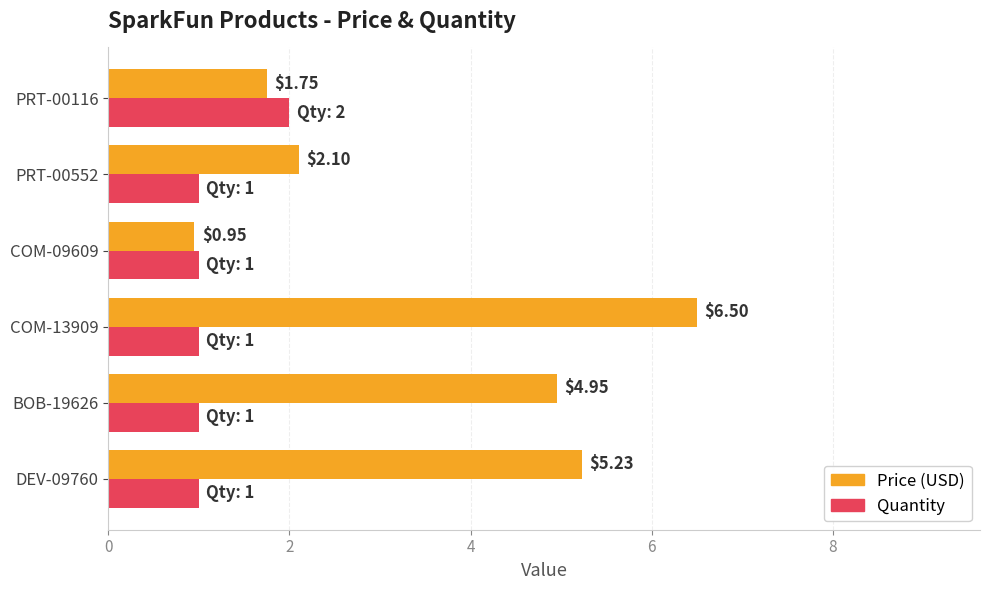

What is the average value of the Quantity series?

1.2